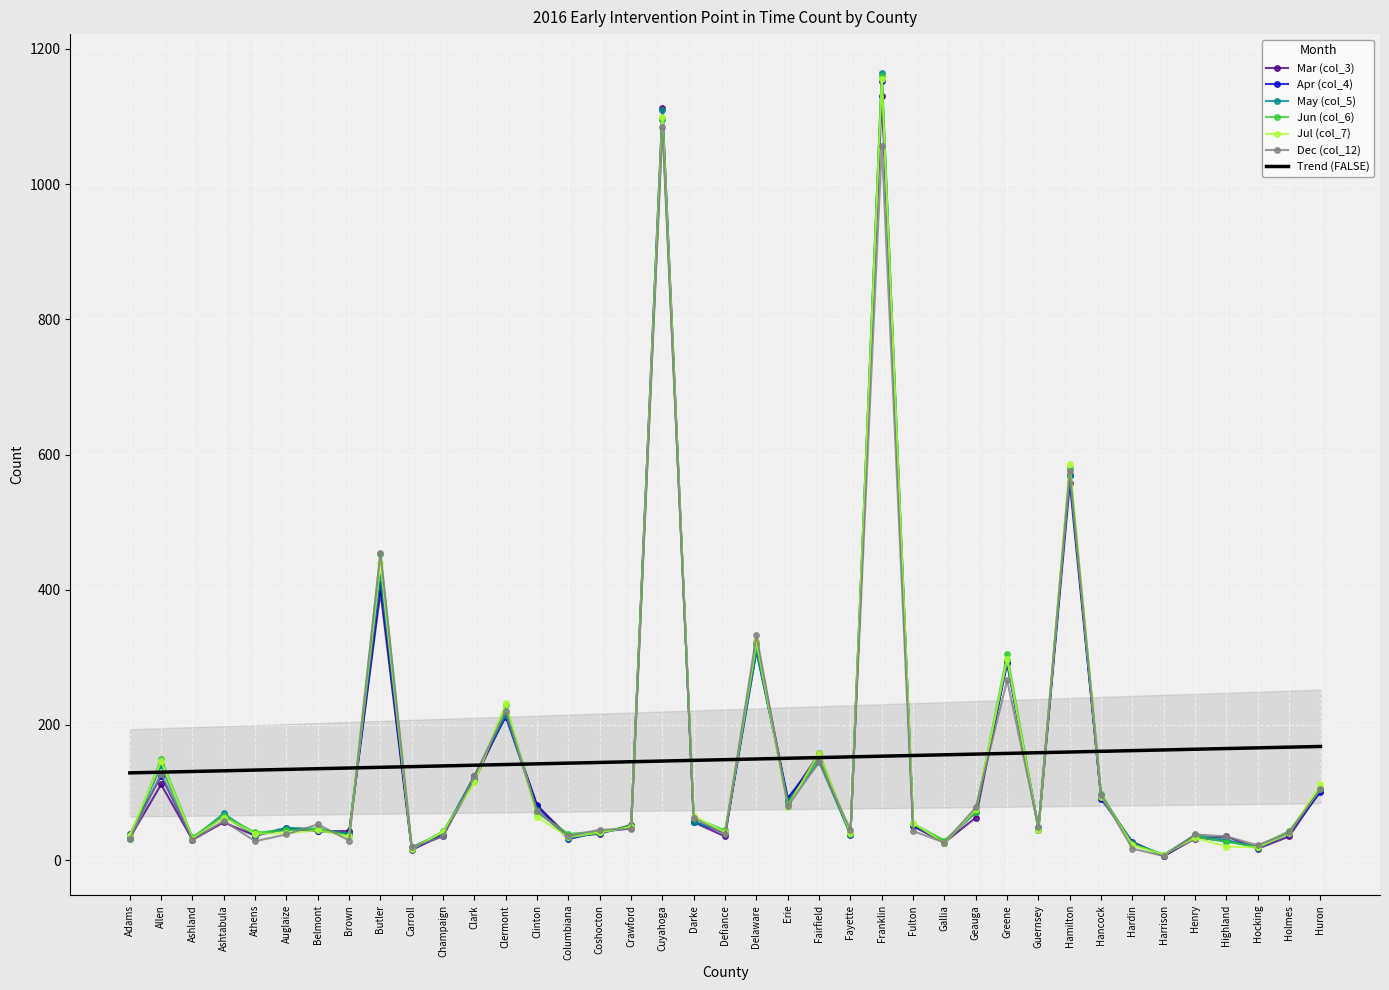

The Mar (col_3) series shows 144 at Clermont. True or false?

False